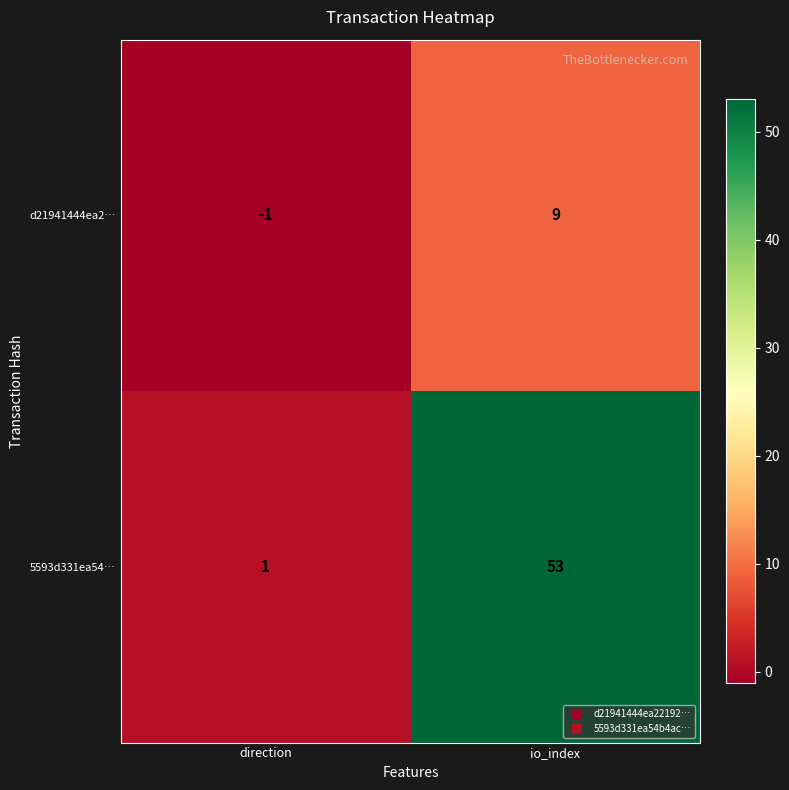

Rank the series by their average value, from highest to lowest.

5593d331ea54…, d21941444ea2…